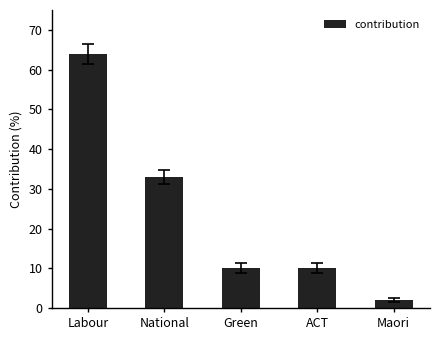

The value at Green is 10. True or false?

True